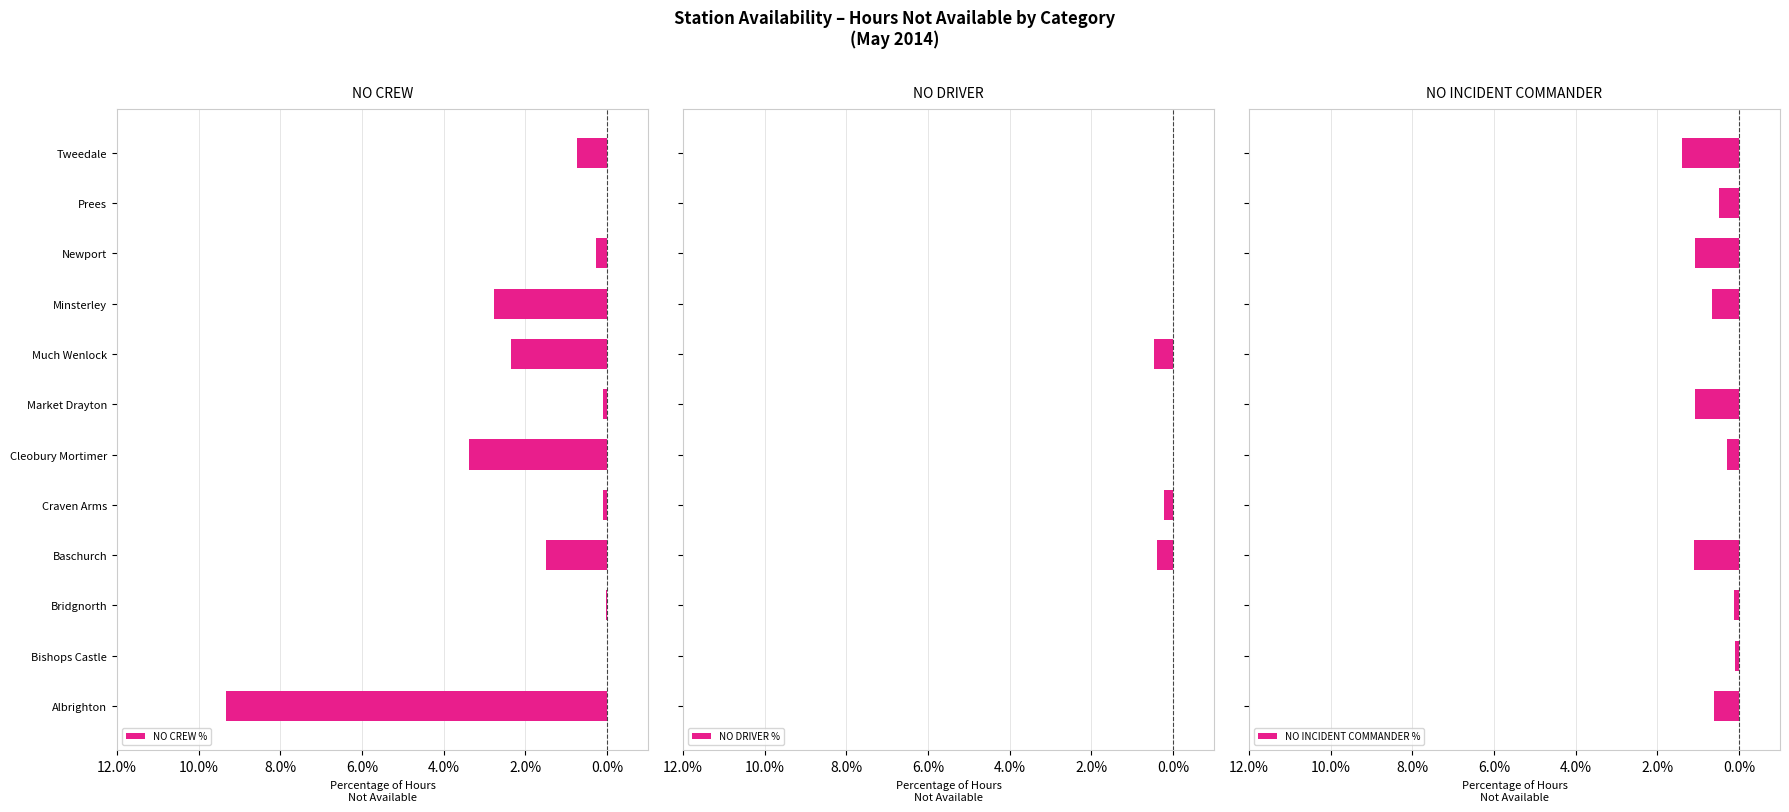

Count the number of data series in this chart.

3